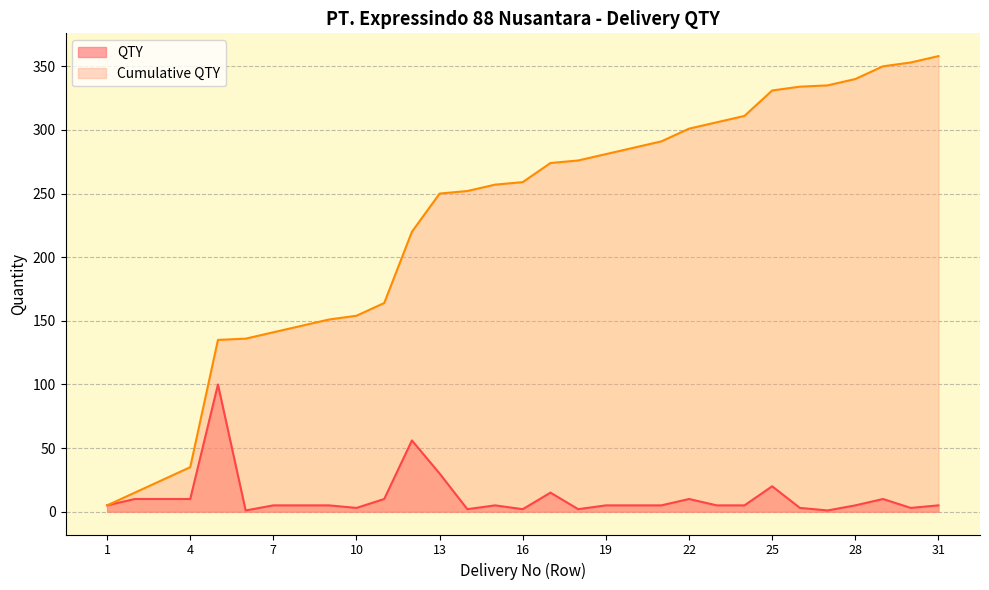

Where is the first local maximum for QTY?

5